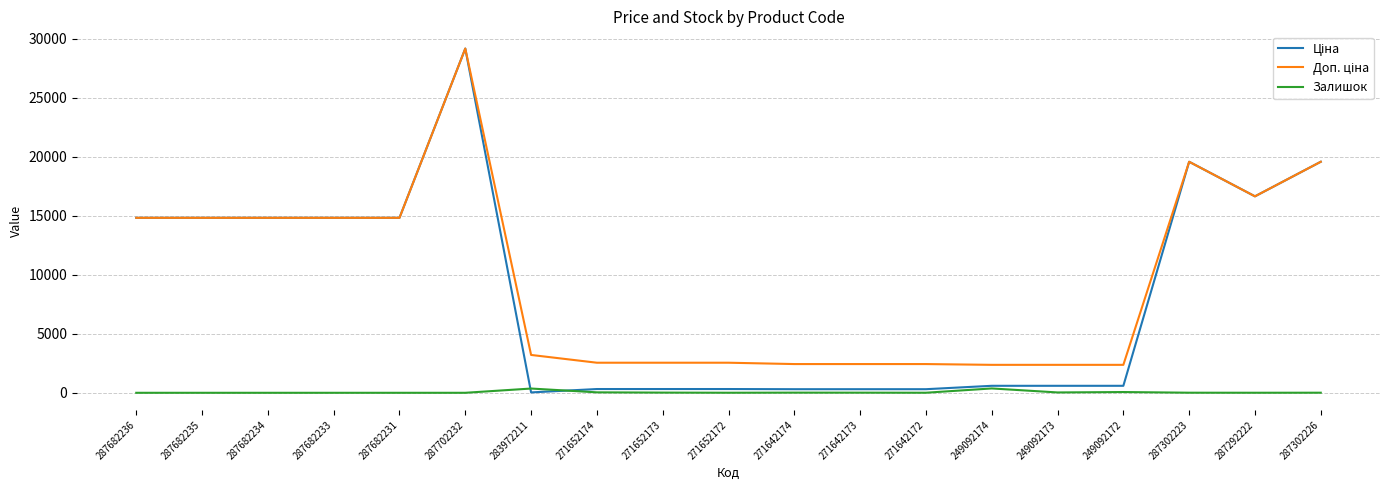

Which label corresponds to the largest value in the chart?

287702232